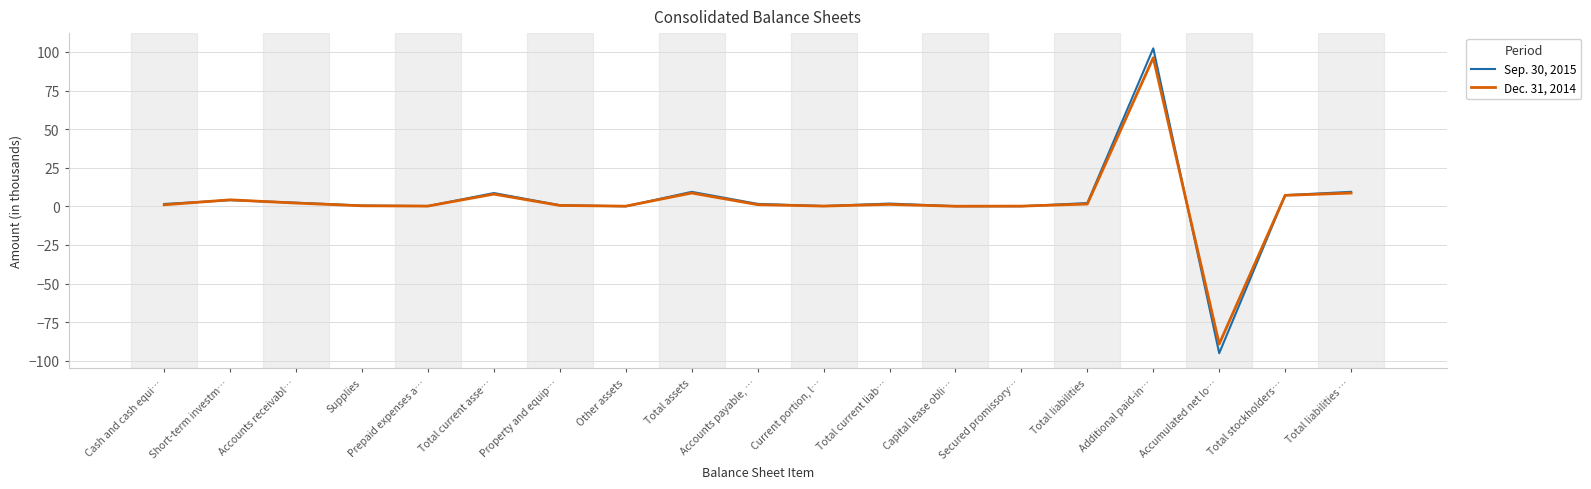

The value of Dec. 31, 2014 at Accumulated net lo… is -89.1. True or false?

True